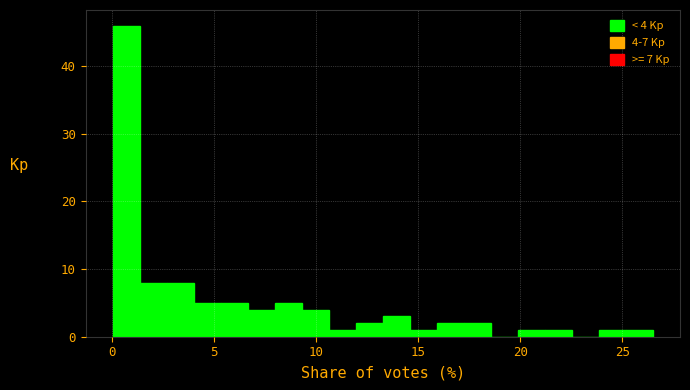

Around what value on the x-axis is the tallest bar? Give the approximate position of its centre, as read against the axis.

0.5